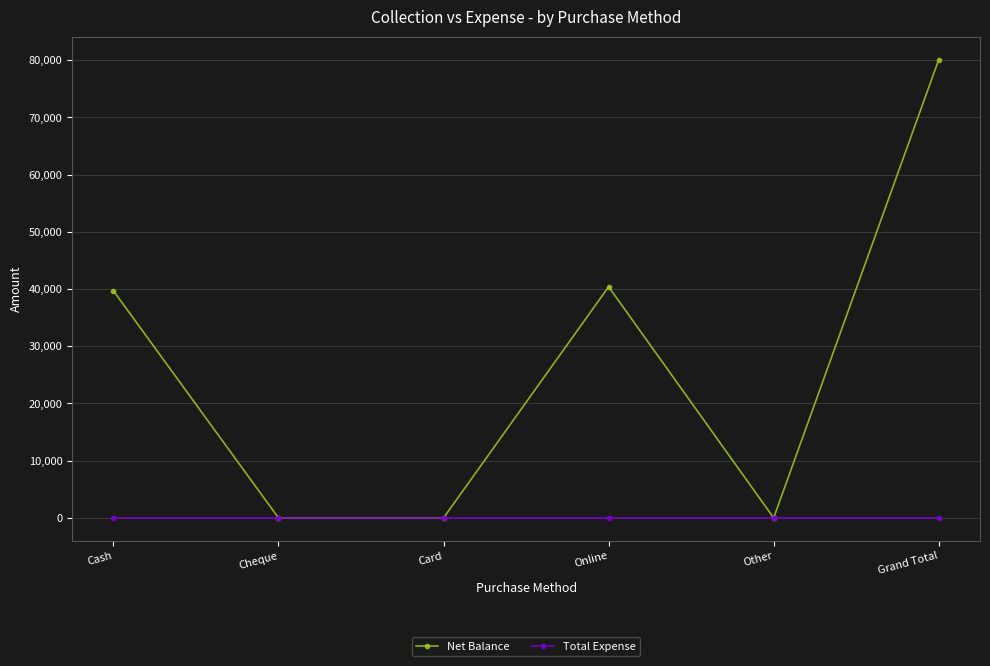

What is the spread (max minus min) of values at Cash?

39700